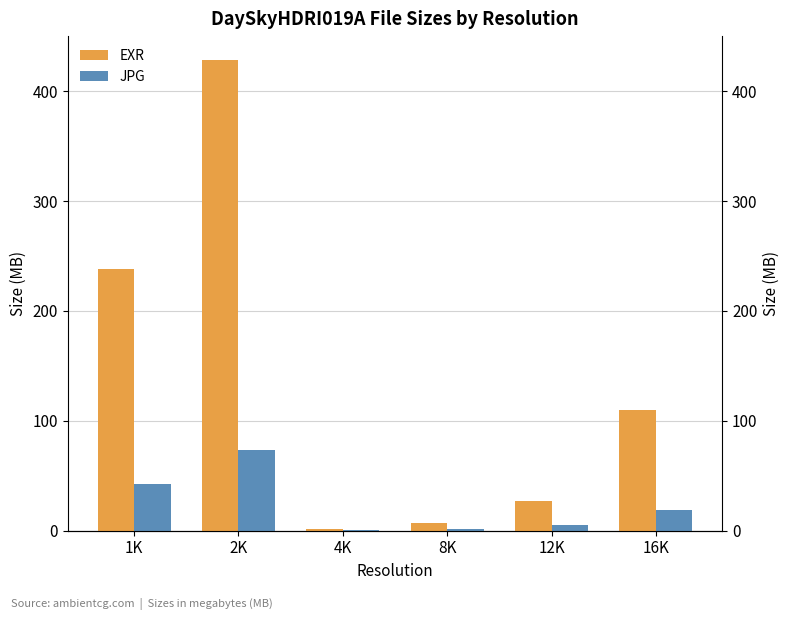

Which series changed the most between 2K and 4K?

EXR